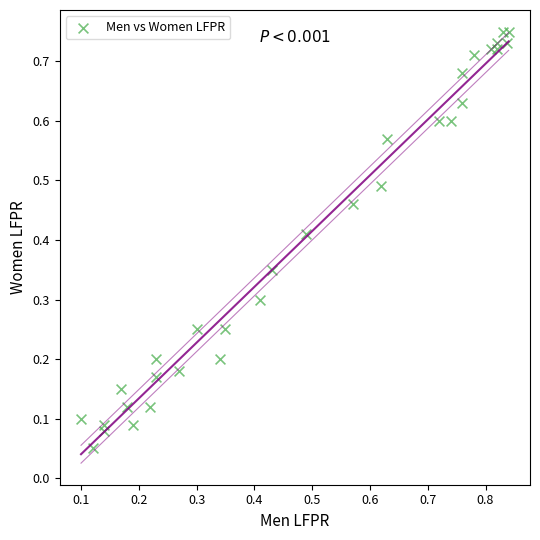

How many points are shown in the scatter plot?

31